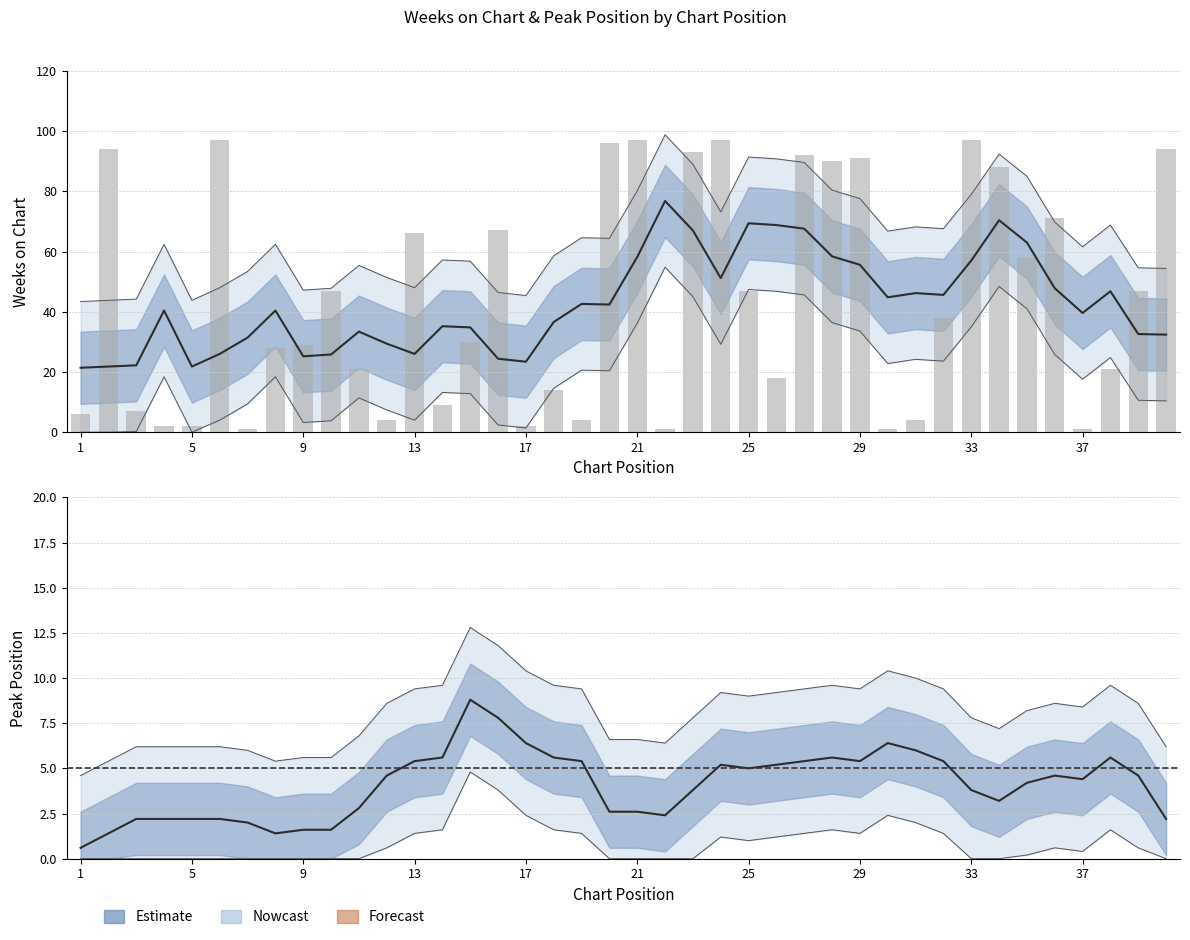

Which label corresponds to the smallest value in the chart?

7